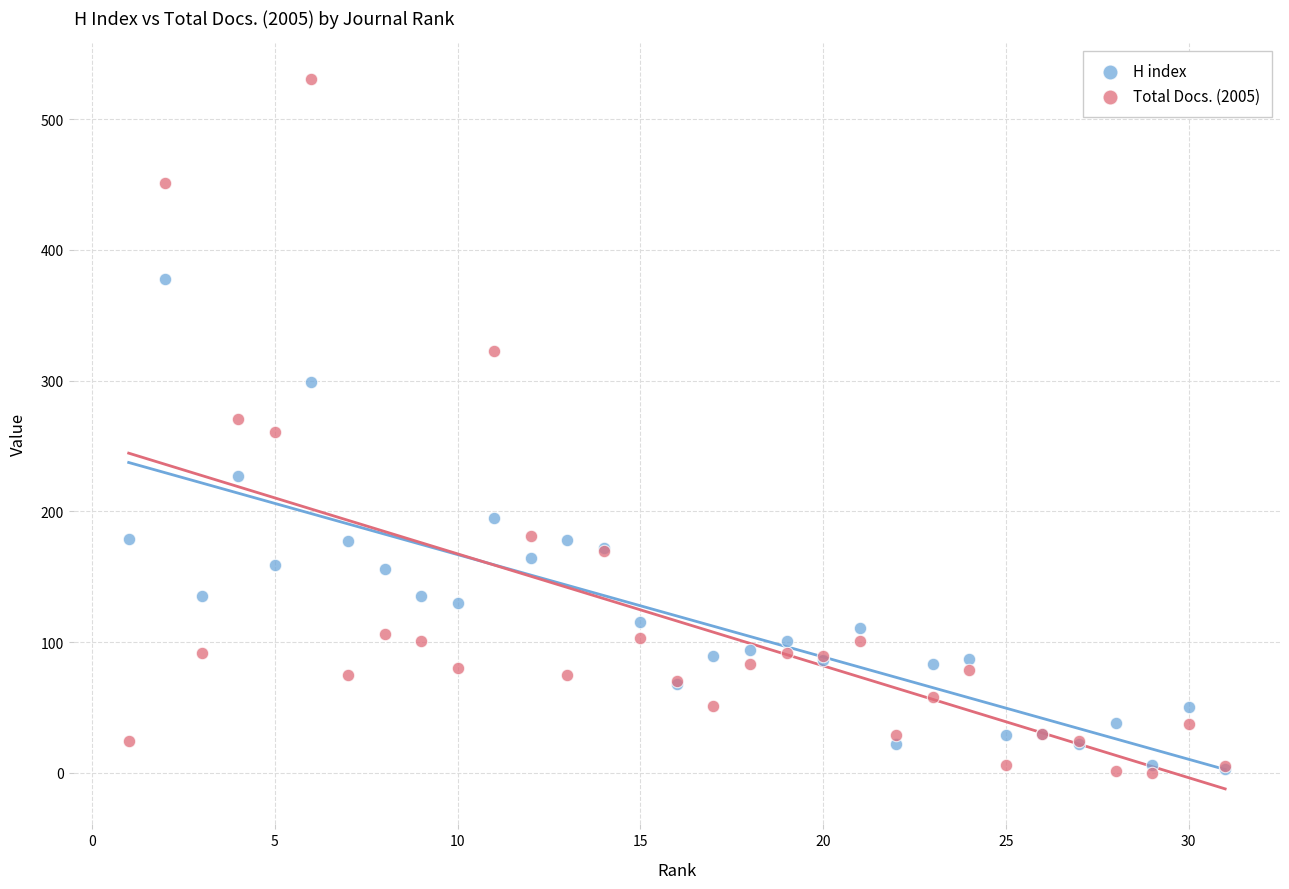

Which series has the largest Y range (max minus min)?

Total Docs. (2005)